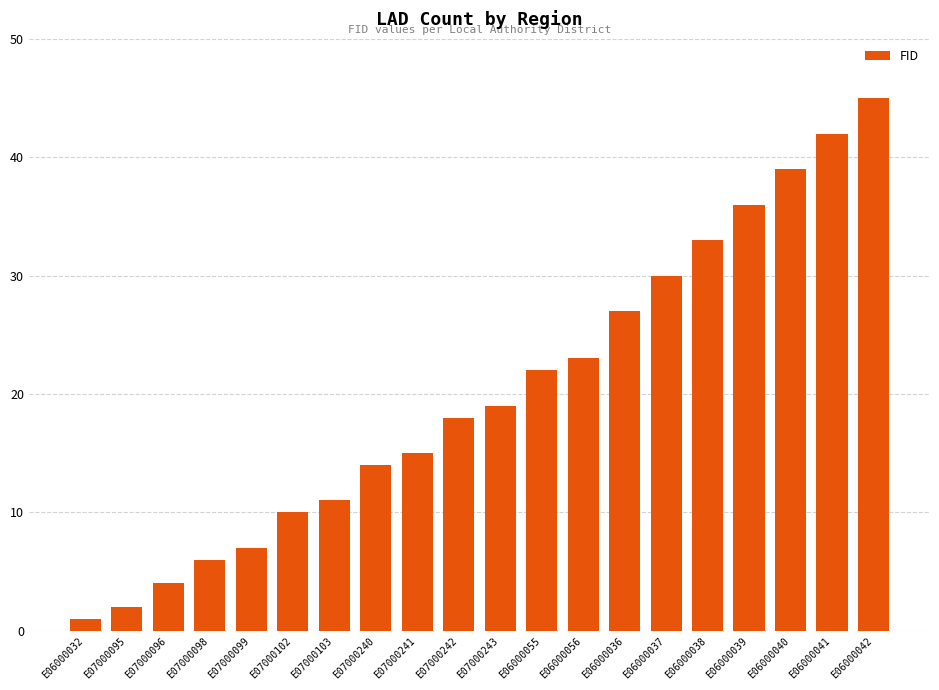

Does the chart contain any negative values?

No